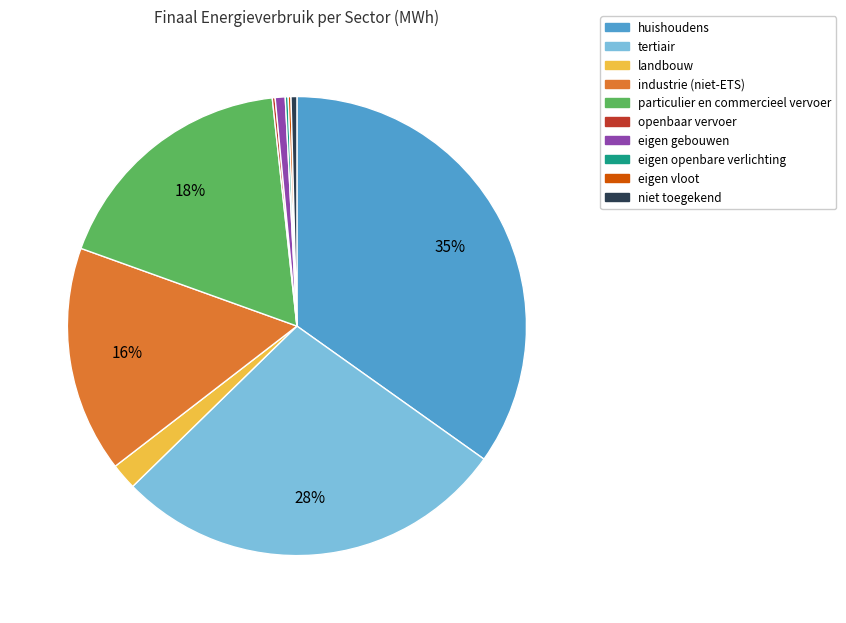

Is it true that huishoudens is 35% of the pie?

True